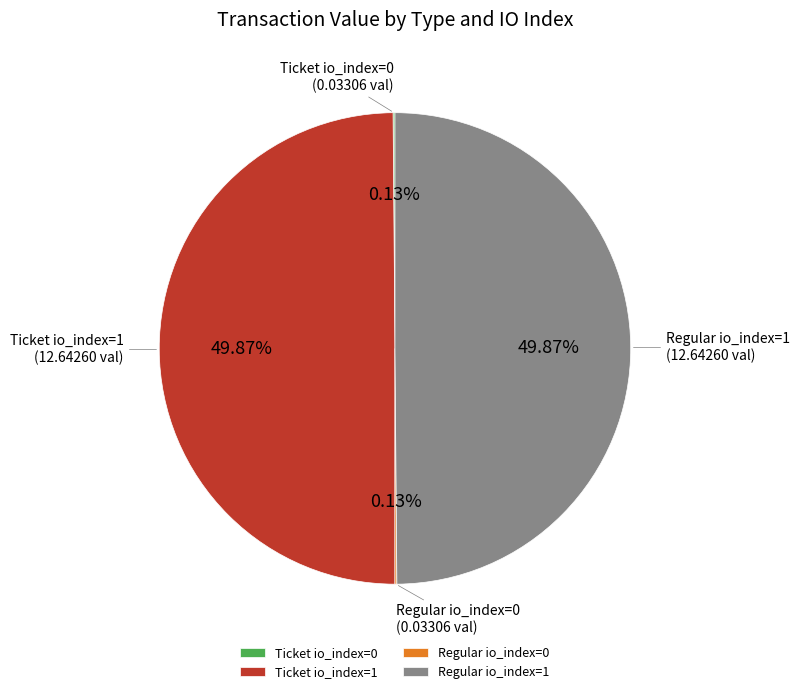

Combined, do Ticket io_index=1 and Regular io_index=1 account for over 50%?

Yes